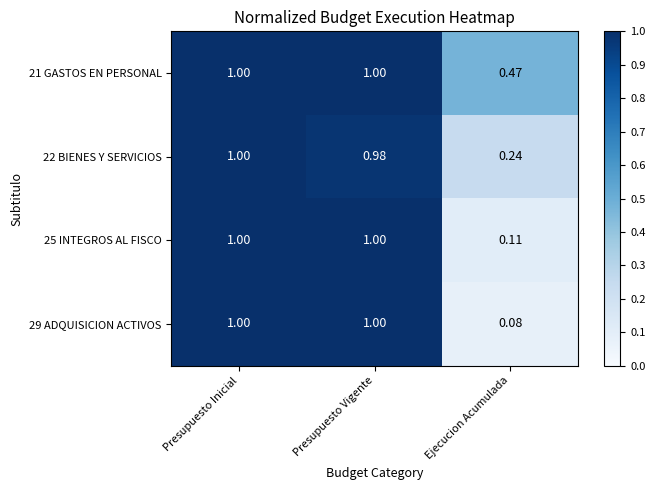

At which category is the sum across all series the highest?

Presupuesto Inicial